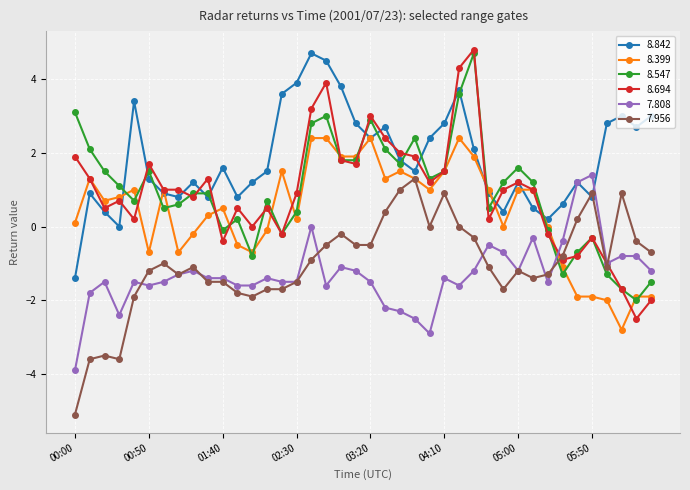

What is the highest value of the 7.808 series?

1.4